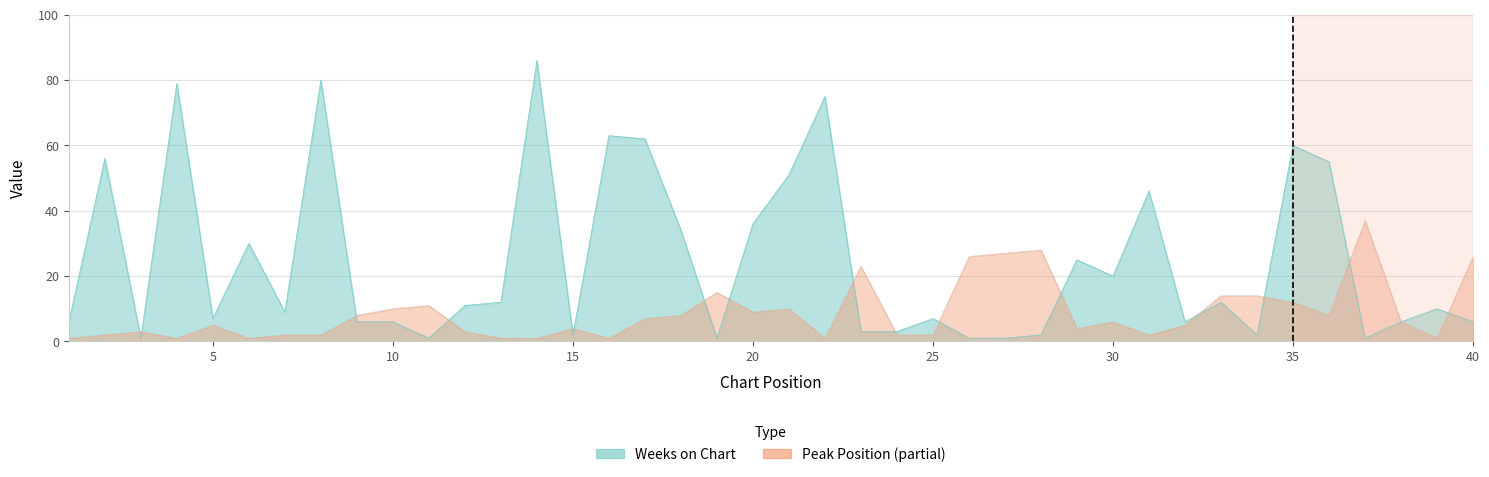

What is the greatest value displayed?

86